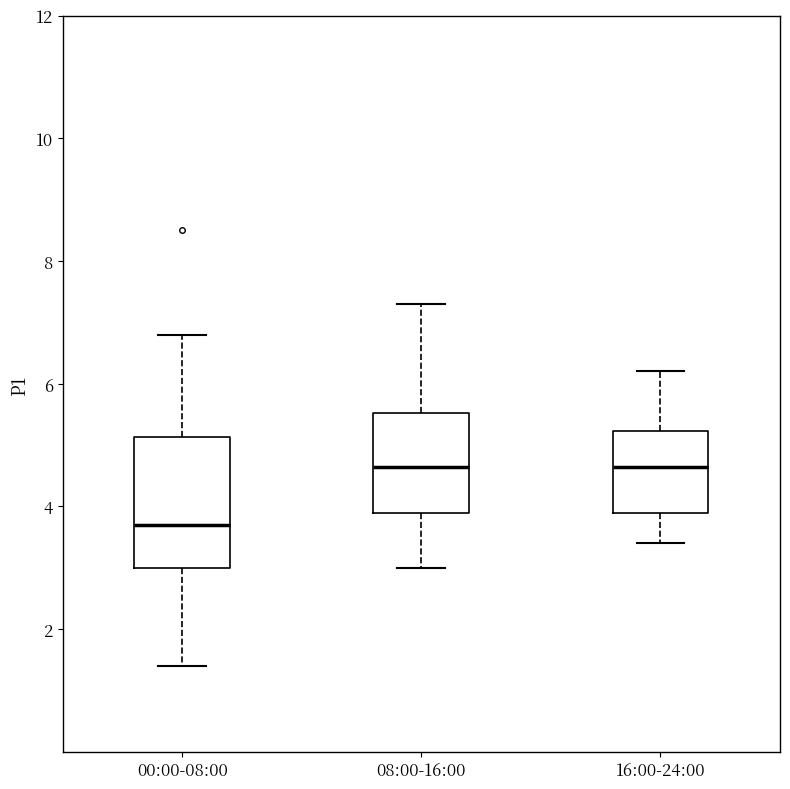

Where does the median line of the box for 00:00-08:00 sit on the y-axis? The values are not printed on the chart, so give them approximately, as read against the axis.

3.8